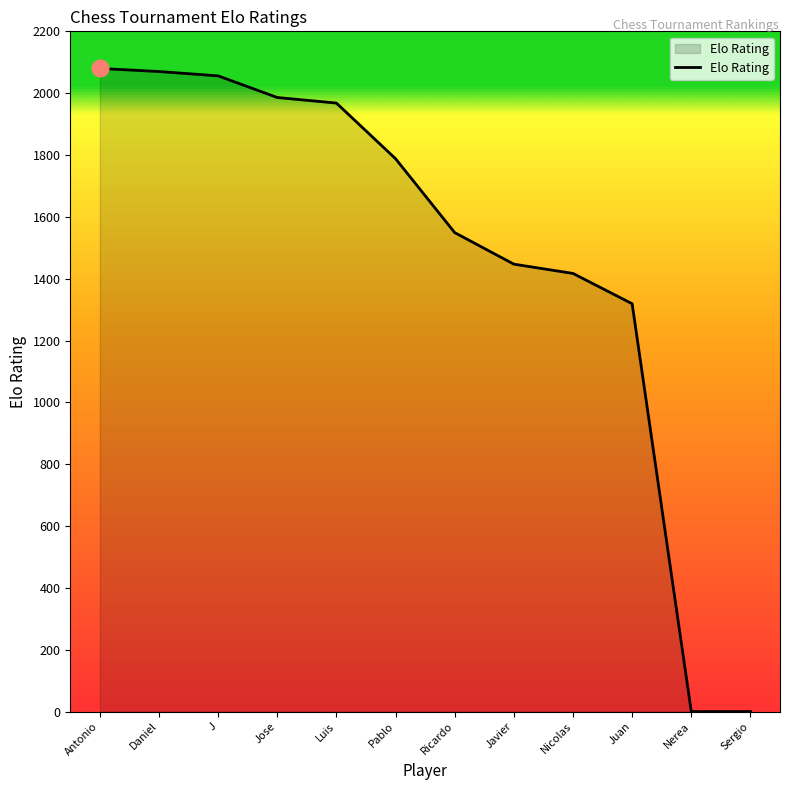

What is the greatest value displayed?

2080